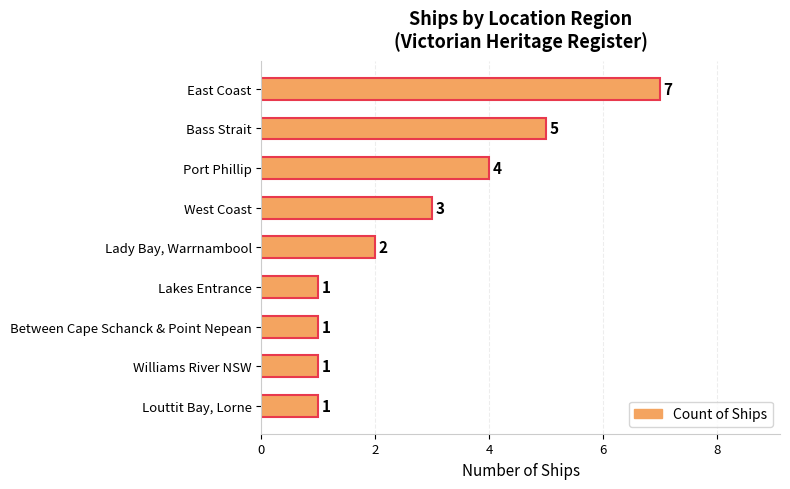

What is the ratio of the value at Lady Bay, Warrnambool to the value at Port Phillip?

0.5